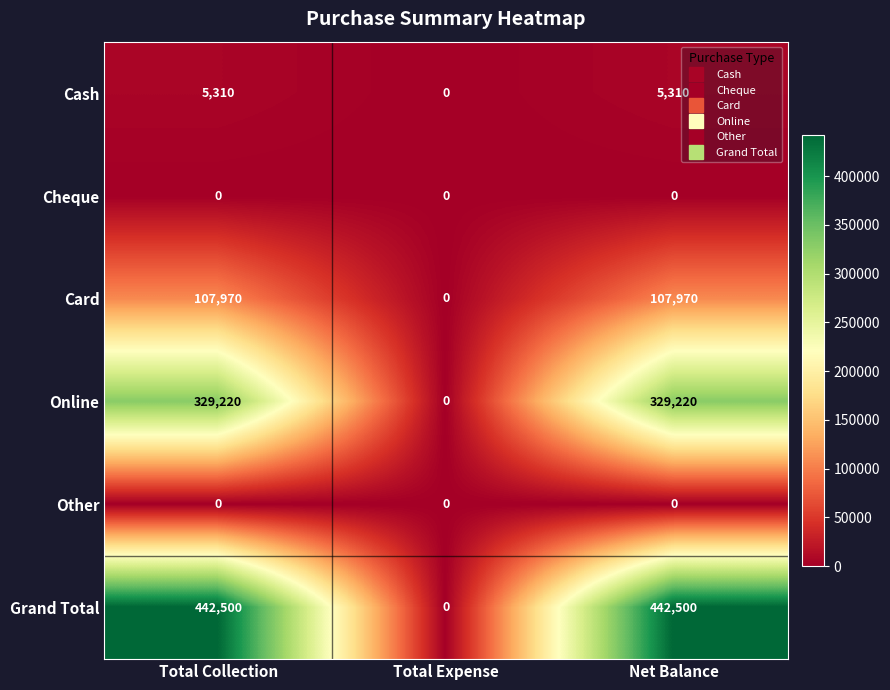

Is the value of Online at Net Balance greater than the value of Other at Total Collection?

Yes